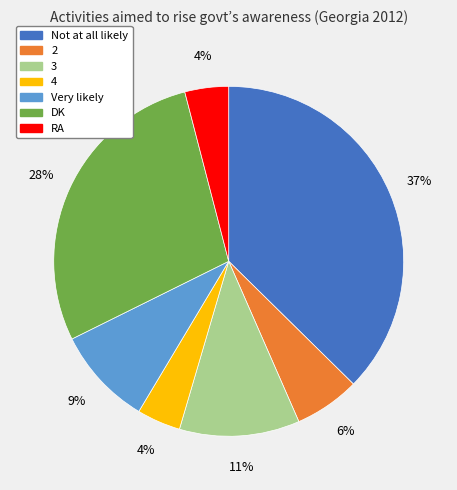

To the nearest percent, what is the difference between the 3 and Not at all likely slice percentages?

26%